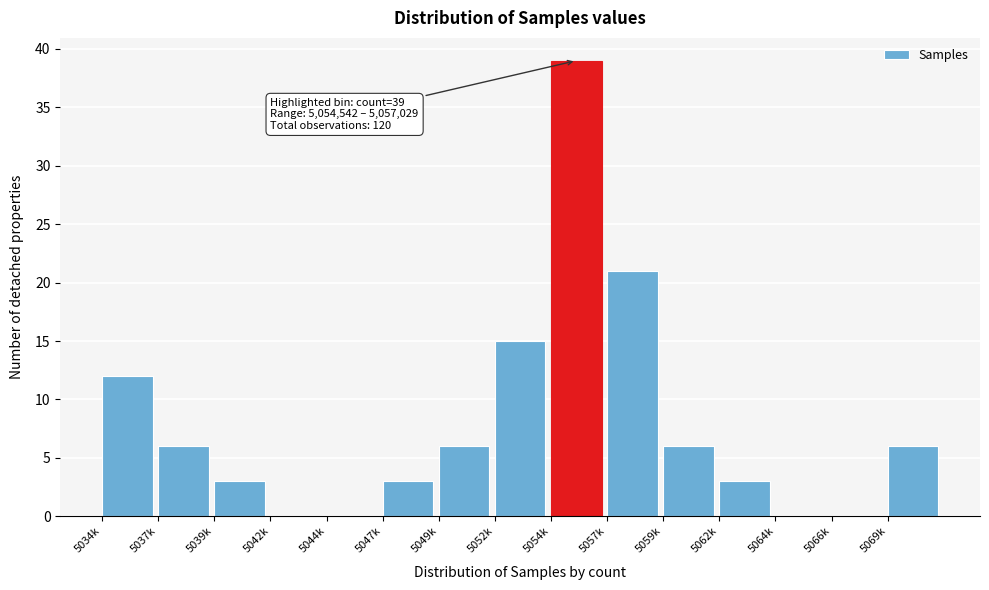

Reading left to right, extract all data points from this chart.

5034k=12	5037k=6	5039k=3	5042k=0	5044k=0	5047k=3	5049k=6	5052k=15	5054k=39	5057k=21	5059k=6	5062k=3	5064k=0	5066k=0	5069k=6